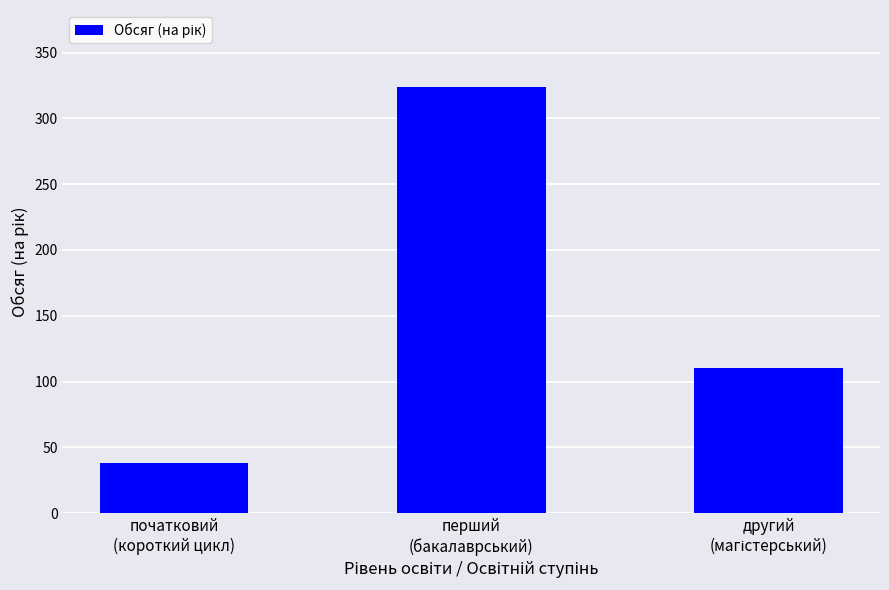

What is the difference between the values at початковий
(короткий цикл) and перший
(бакалаврський)?

286